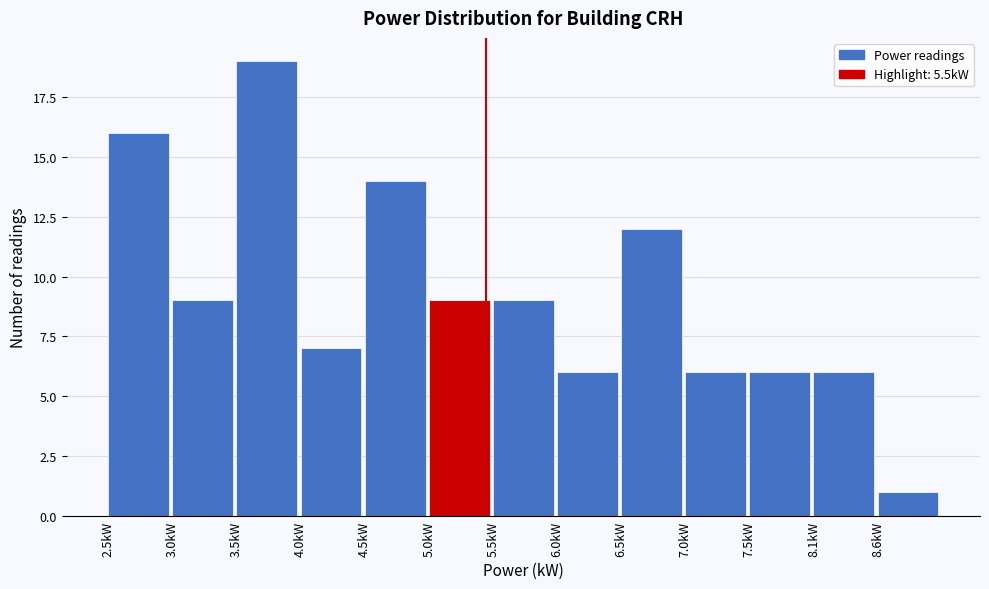

Reading left to right, transcribe this chart: for each bar, give the range it covers on the x-axis and its height. The values are not printed on the chart, so give them approximately, as read against the axis.

2.55 to 3.05: 16
3.05 to 3.55: 9
3.55 to 4.05: 19
4.05 to 4.55: 7
4.55 to 5.05: 14
5.05 to 5.55: 9
5.55 to 6.05: 9
6.05 to 6.55: 6
6.55 to 7.05: 12
7.05 to 7.55: 6
7.55 to 8.05: 6
8.05 to 8.55: 6
8.55 to 9.05: 1